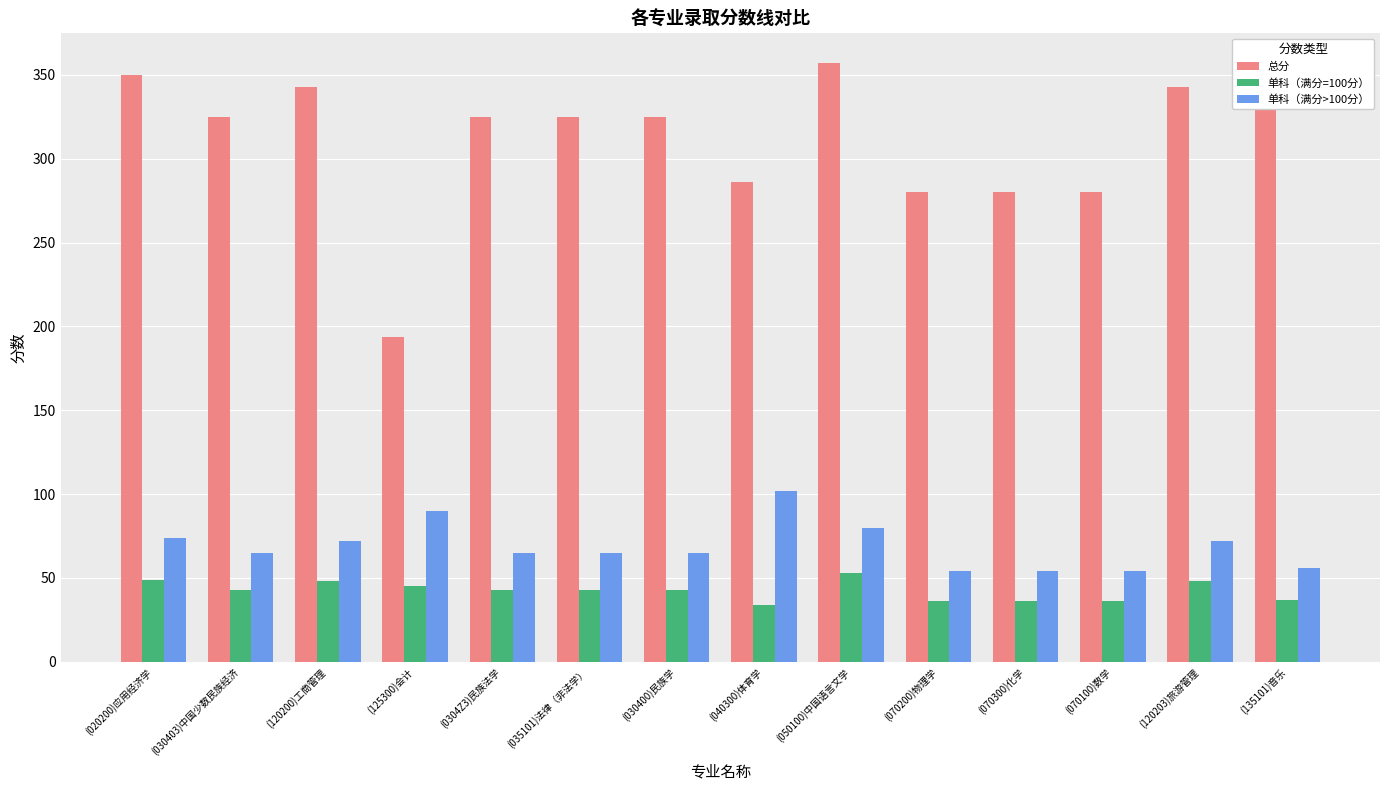

What is the sum of all 总分 values?

4364